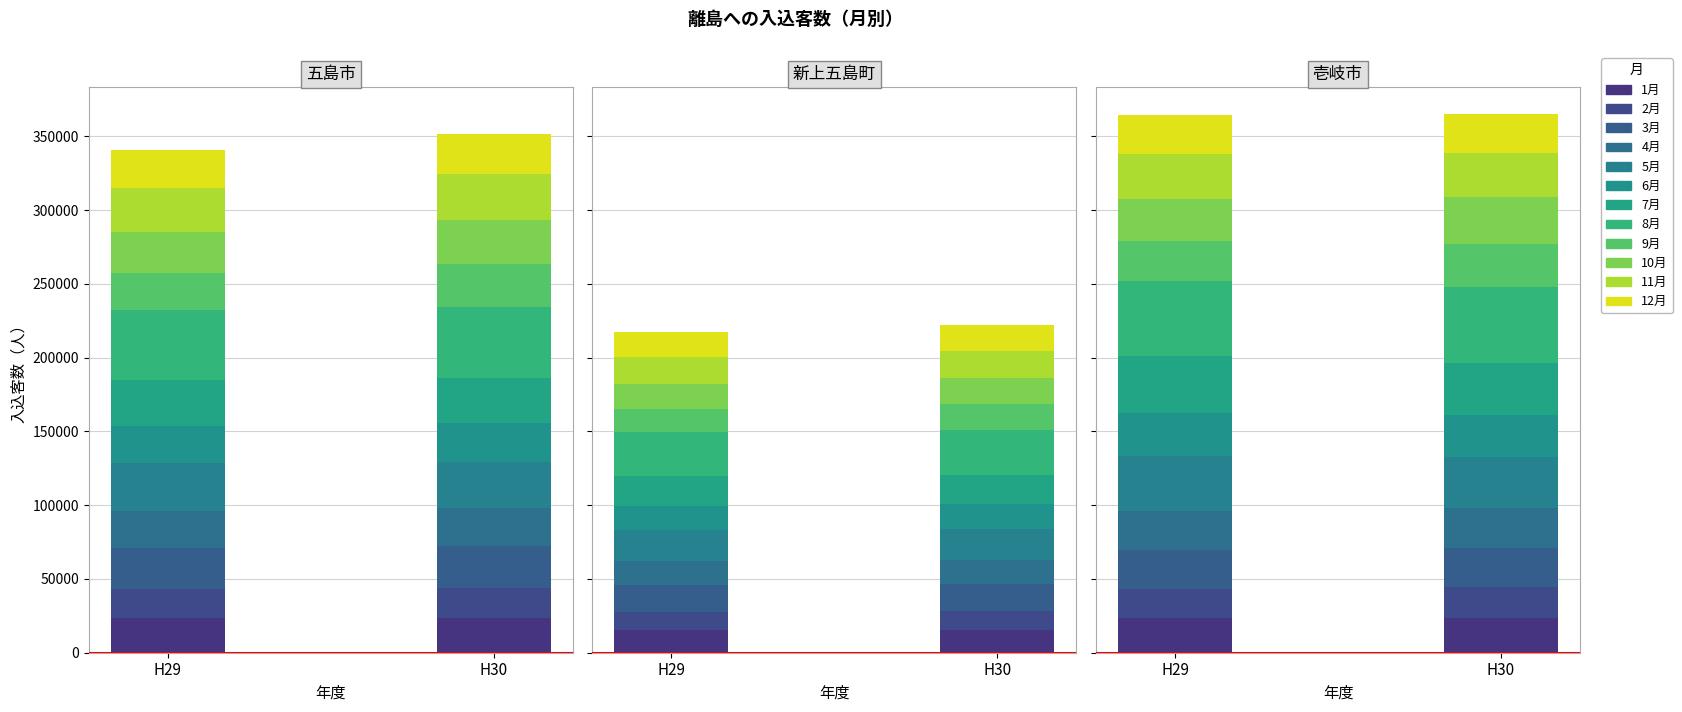

What is the minimum value shown in the chart?

12657